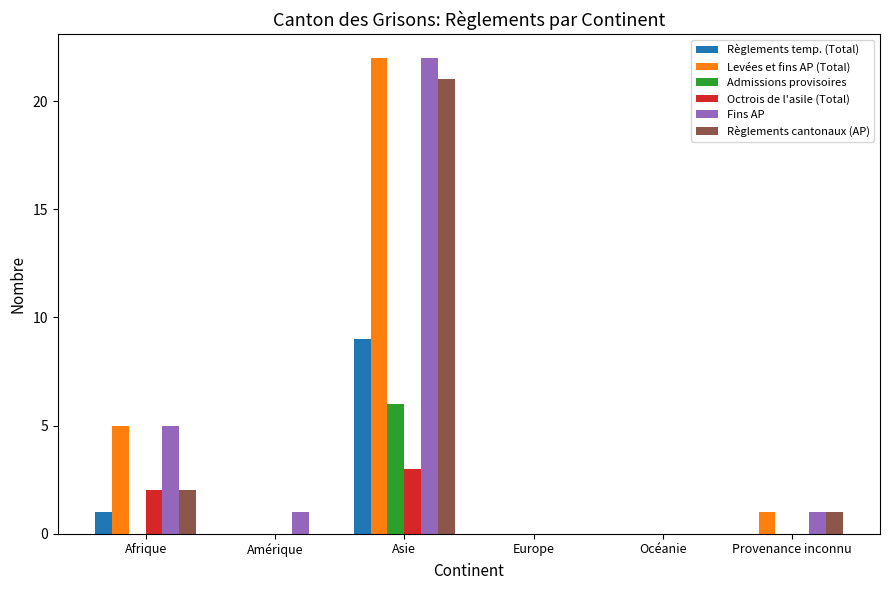

Reading right to left, extract all data points from this chart.

Règlements temp. (Total): 0	0	0	9	0	1
Levées et fins AP (Total): 1	0	0	22	0	5
Admissions provisoires: 0	0	0	6	0	0
Octrois de l'asile (Total): 0	0	0	3	0	2
Fins AP: 1	0	0	22	1	5
Règlements cantonaux (AP): 1	0	0	21	0	2